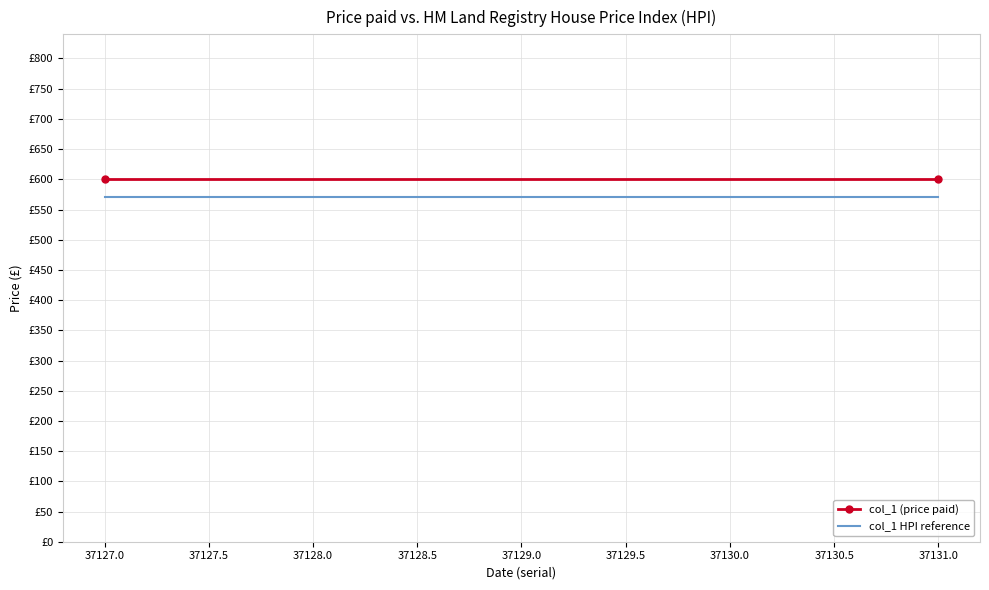

What are all the series names shown in the legend?

col_1 (price paid), col_1 HPI reference